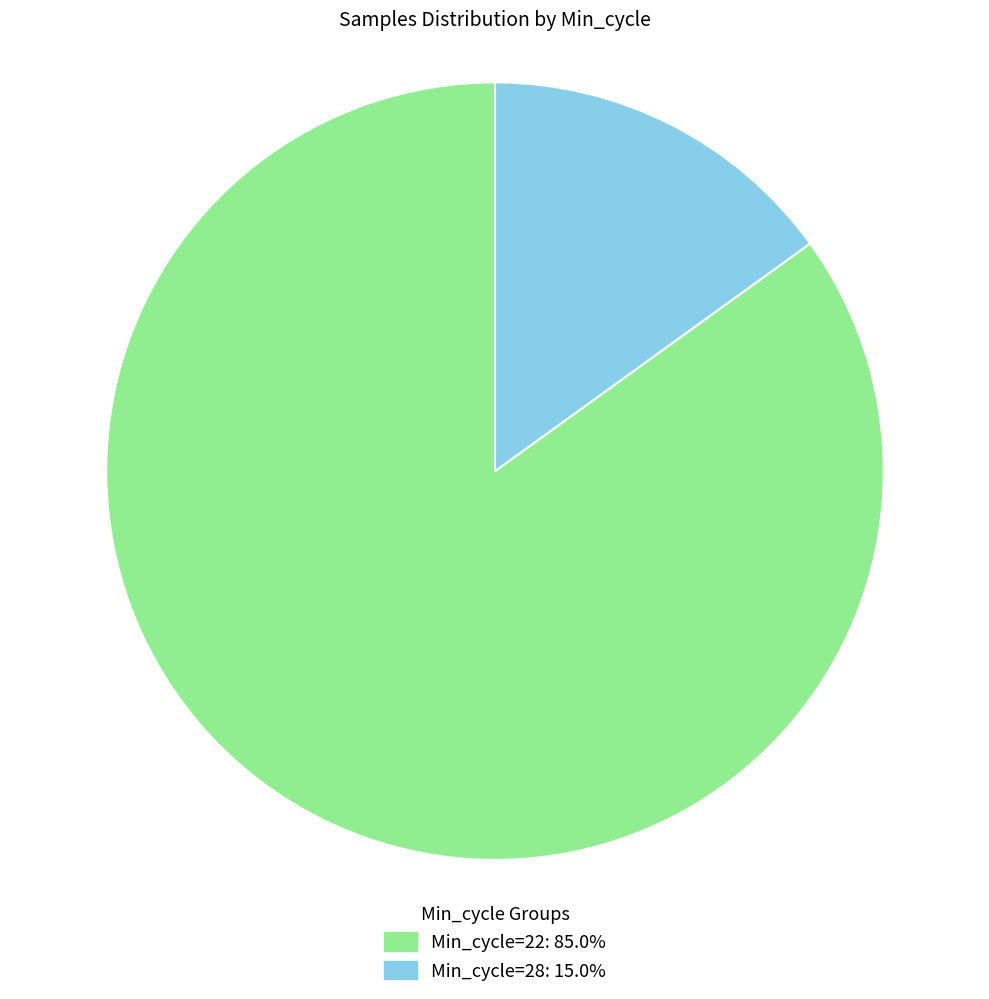

How many slices are in this pie chart?

2